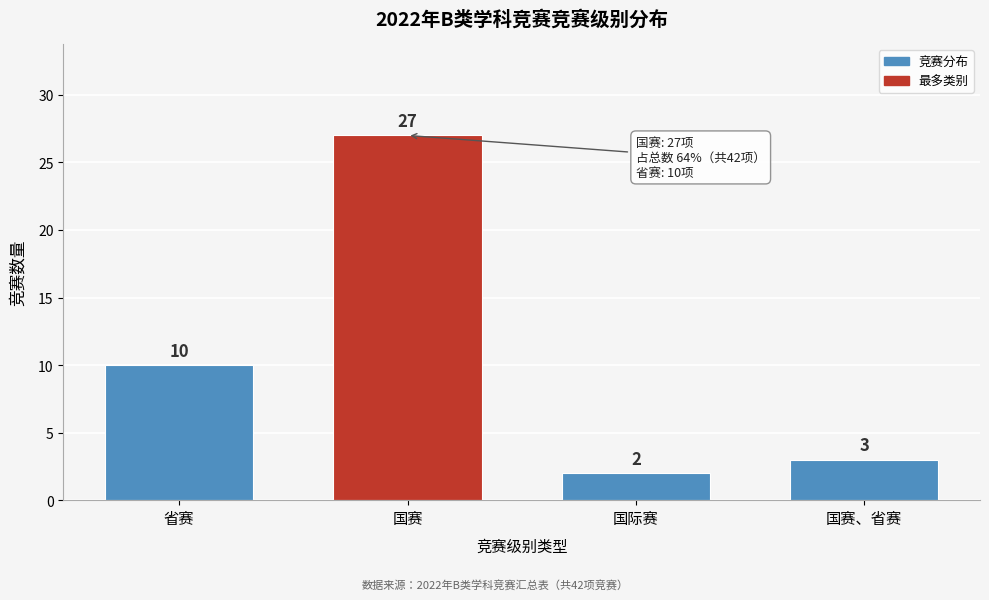

Reading left to right, transcribe all the data shown in this chart.

省赛=10	国赛=27	国际赛=2	国赛、省赛=3